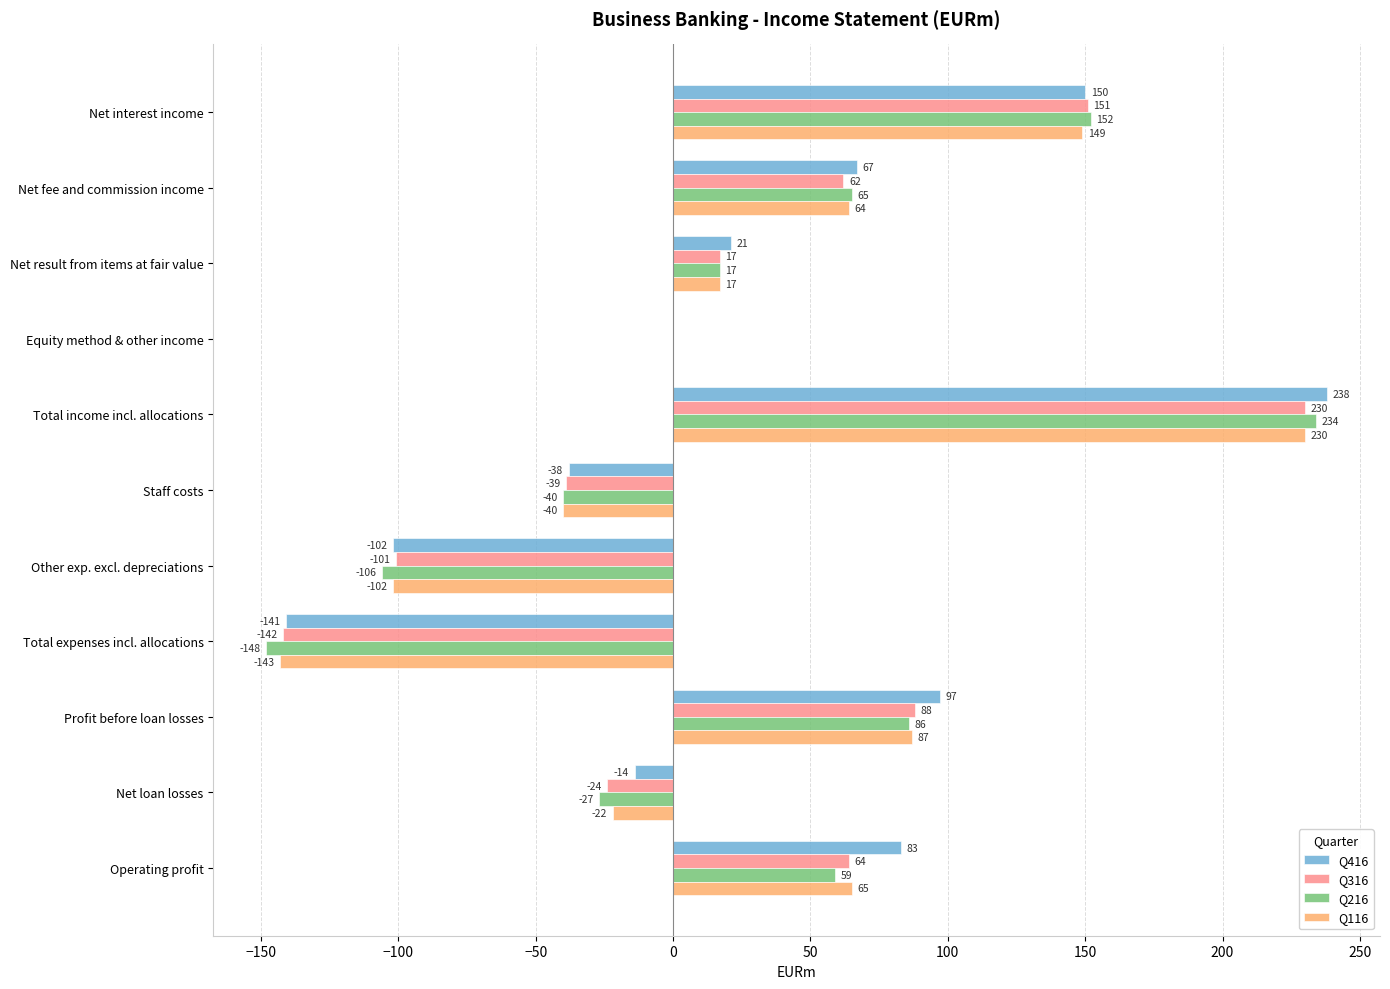

What is the sum of all Q416 values?

361